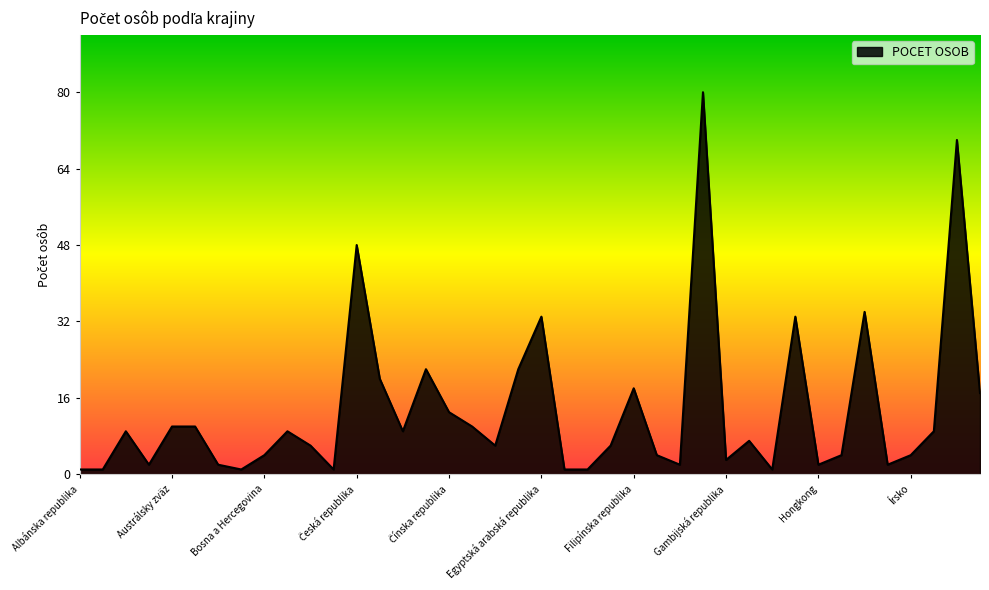

What is the difference between the maximum and minimum values?

79